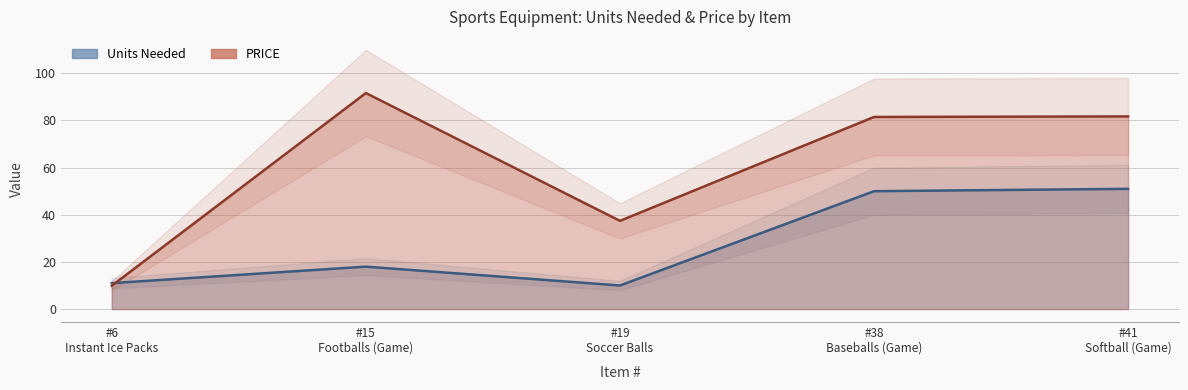

Is it true that PRICE equals 81.7 at #41 Softball (Game)?

True